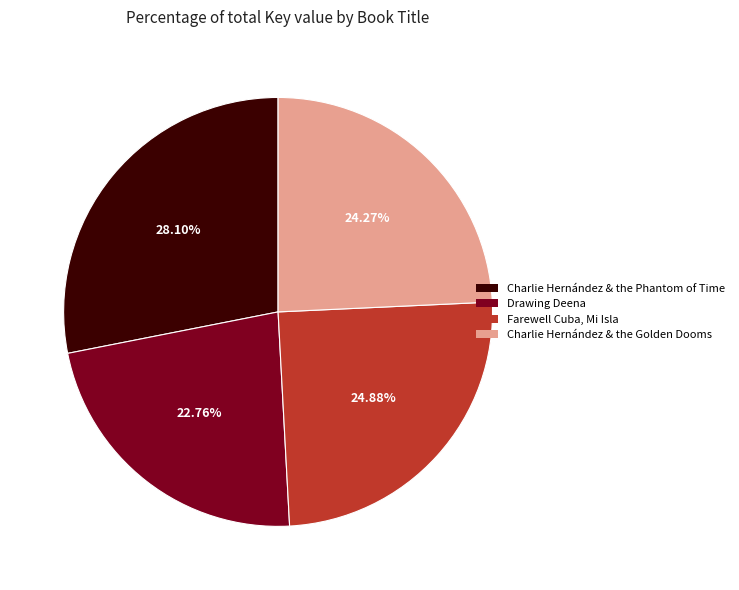

To the nearest percent, what is the difference between the largest and smallest slice percentages?

5%